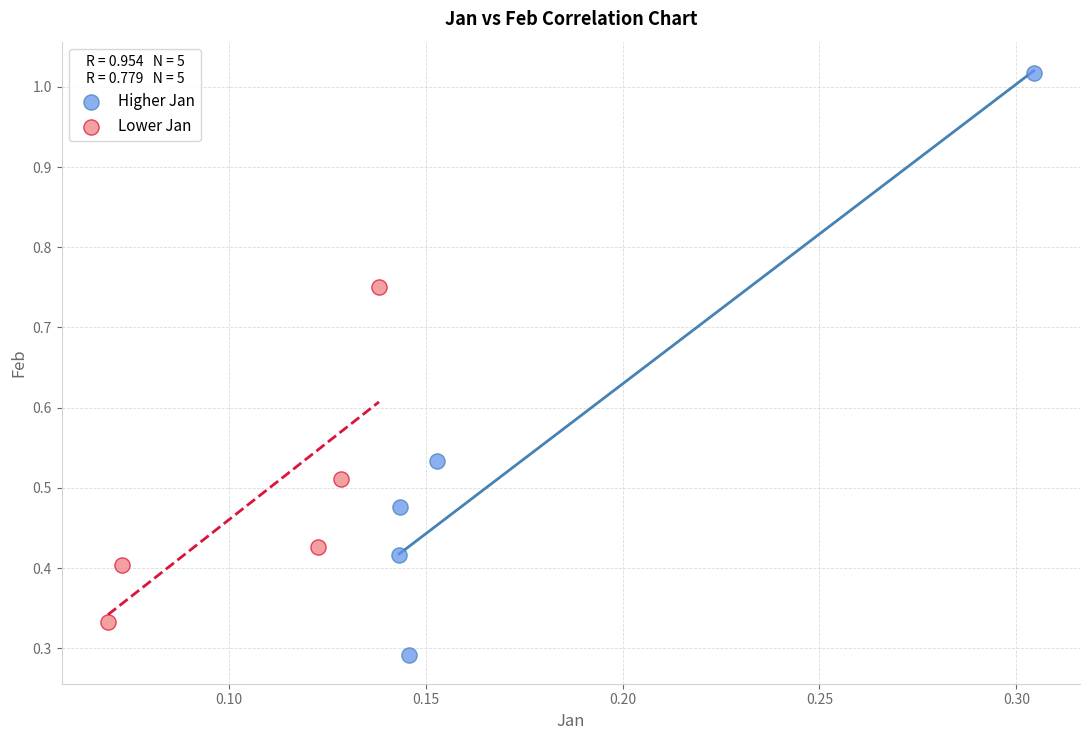

Which series has the largest Y range (max minus min)?

Higher Jan